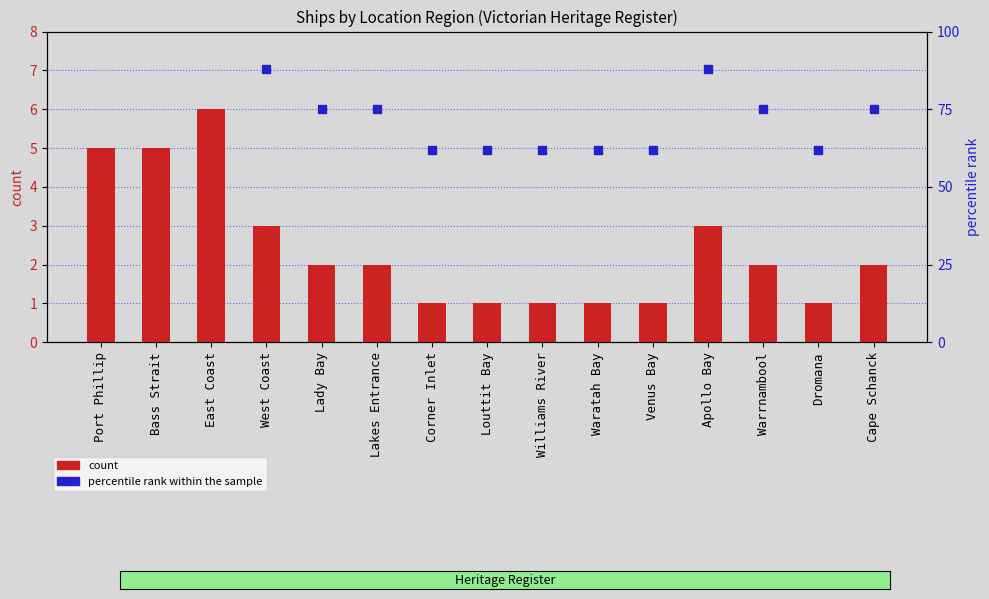

Which series contains the highest Y value?

percentile rank within the sample